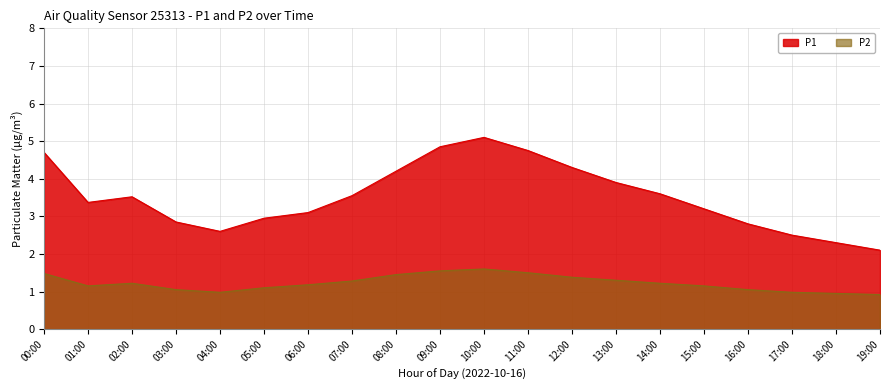

What is the minimum value shown in the chart?

0.9